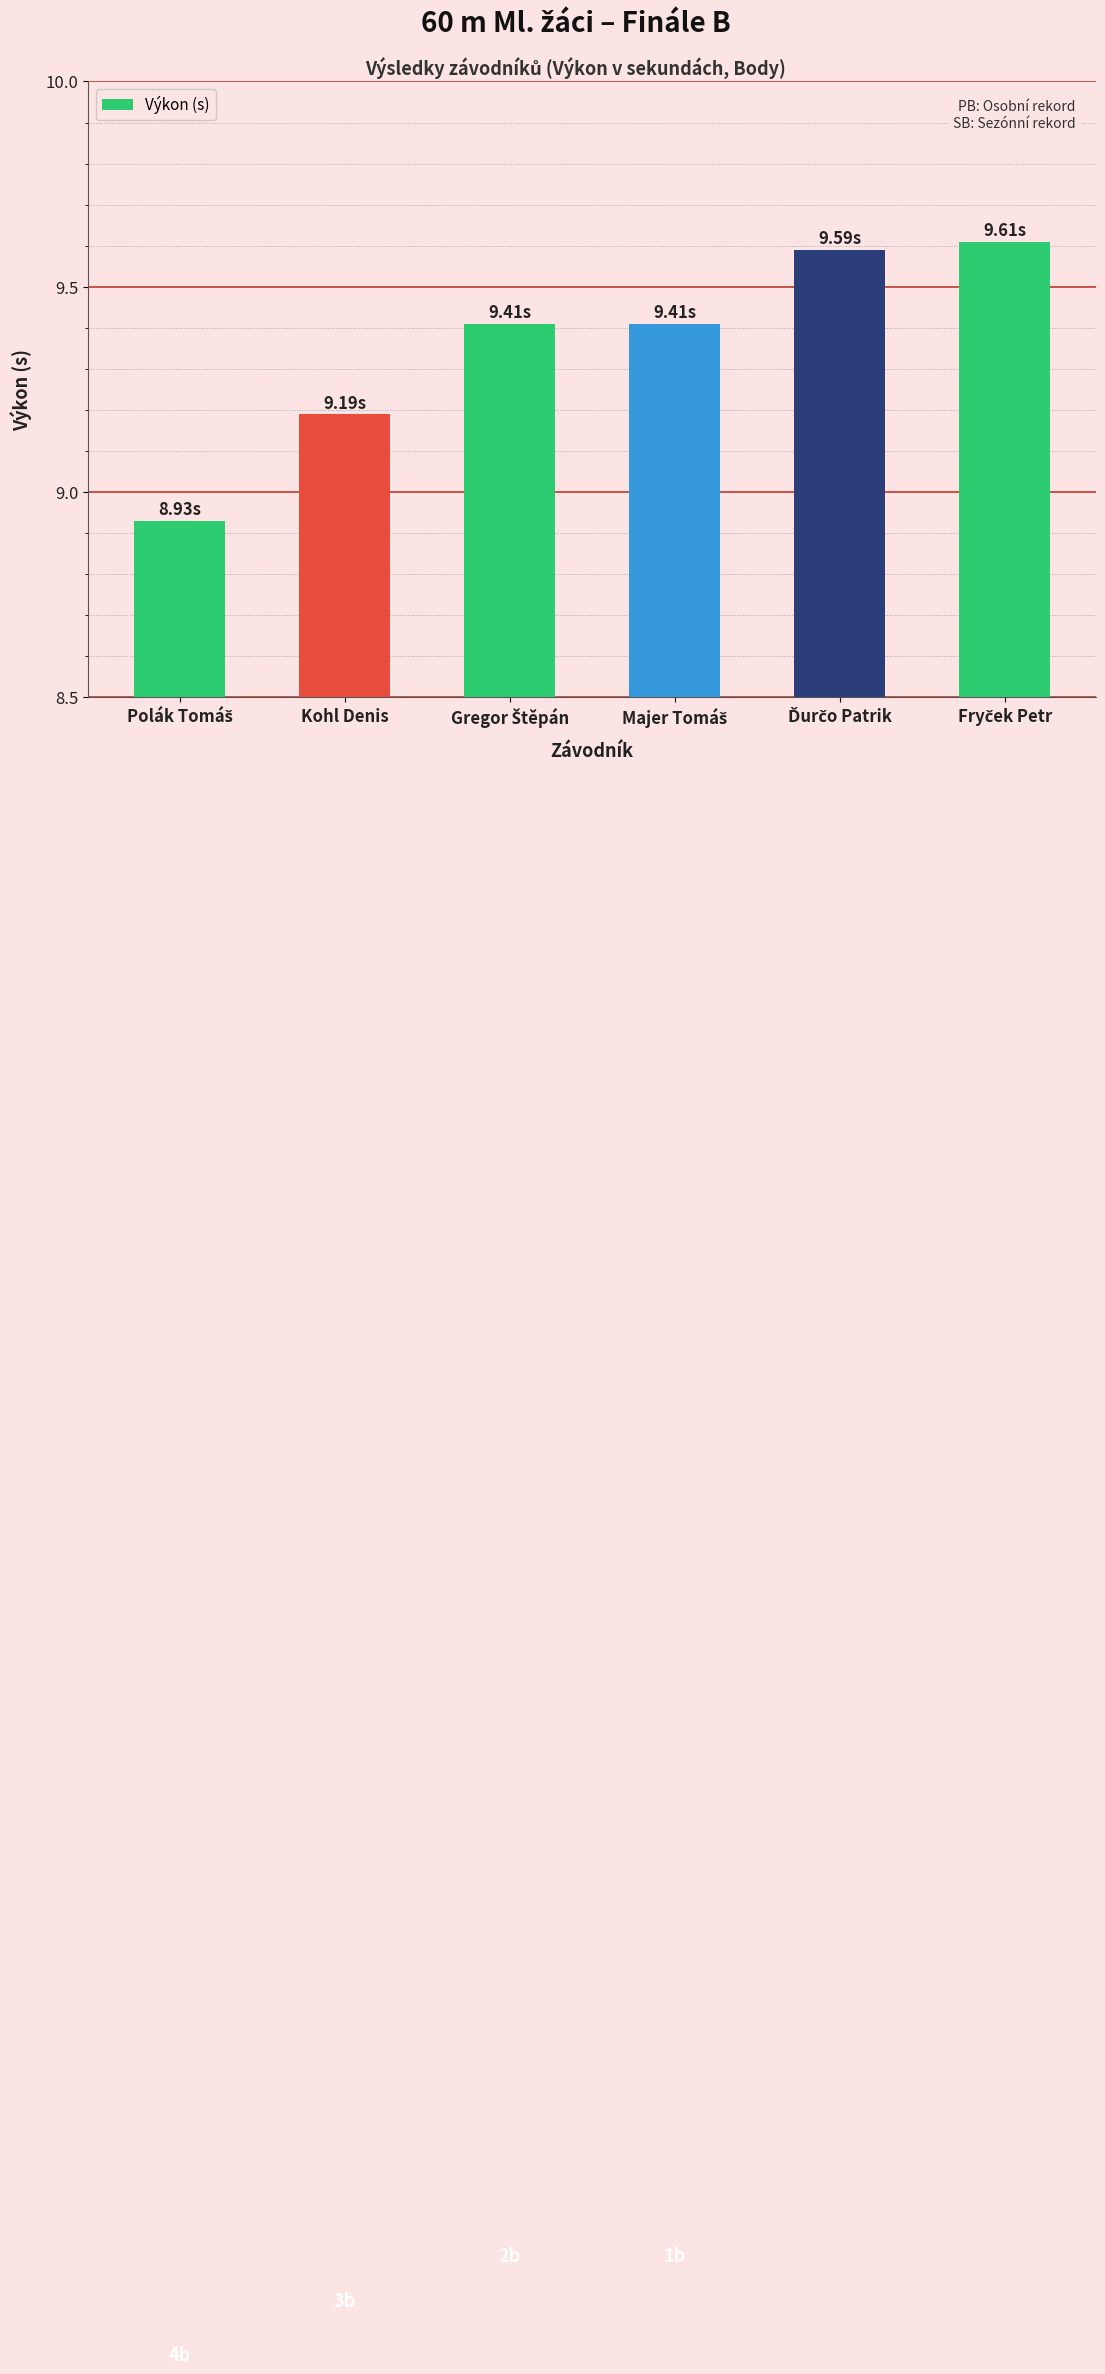

What is the label of the 2nd bar from the left?

Kohl Denis